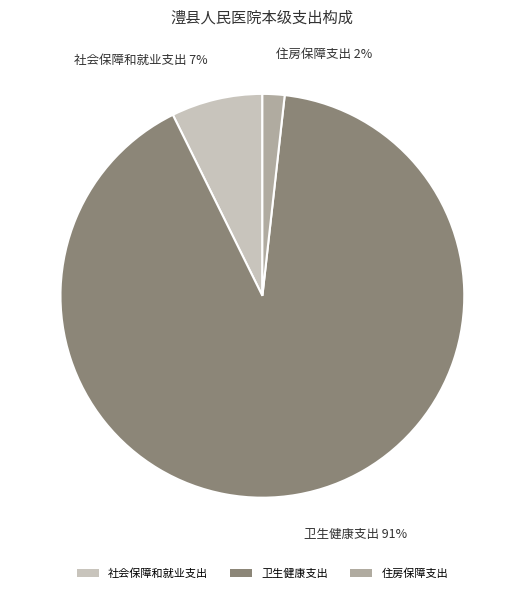

Which category has the smallest portion of the pie?

住房保障支出